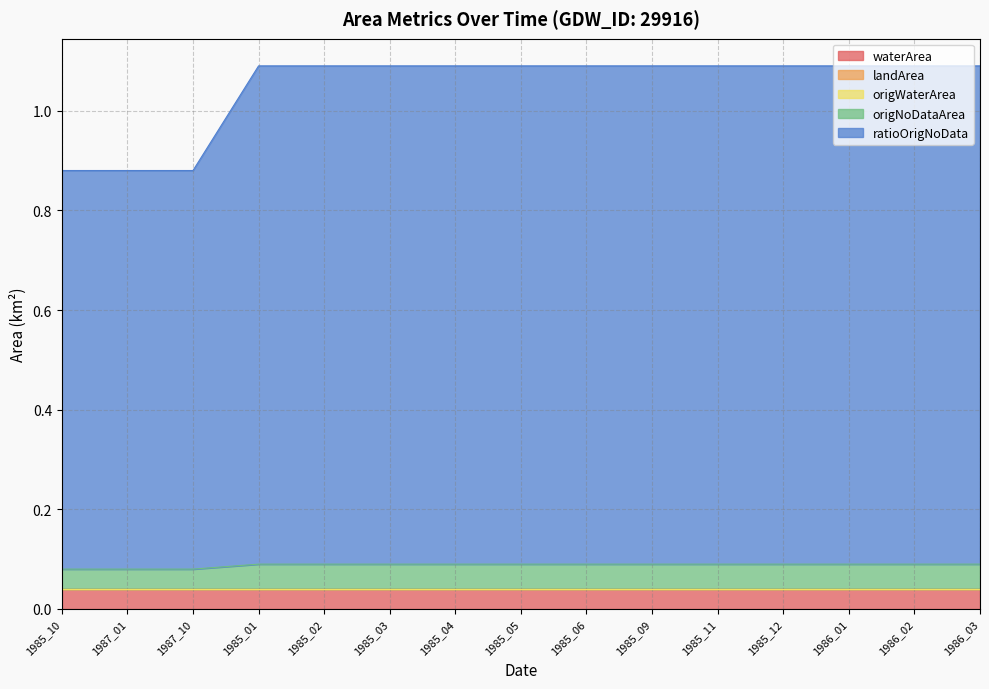

Is the value of origNoDataArea at 1985_10 greater than the value of origWaterArea at 1987_01?

Yes